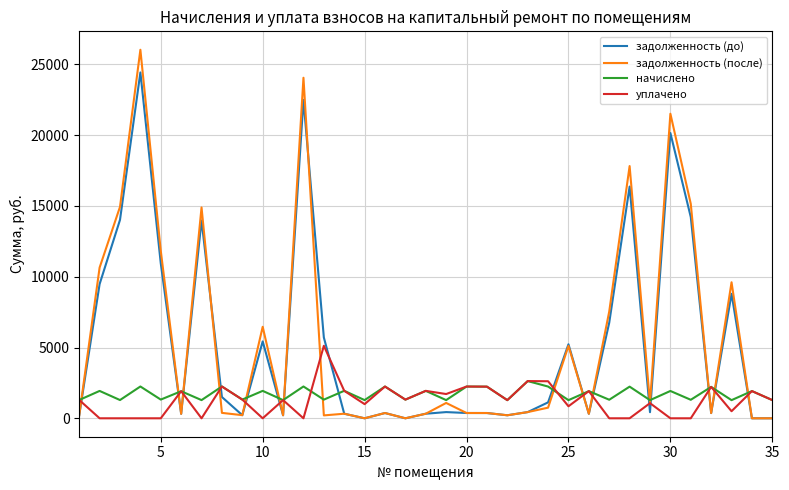

What are all the series names shown in the legend?

задолженность (до), задолженность (после), начислено, уплачено